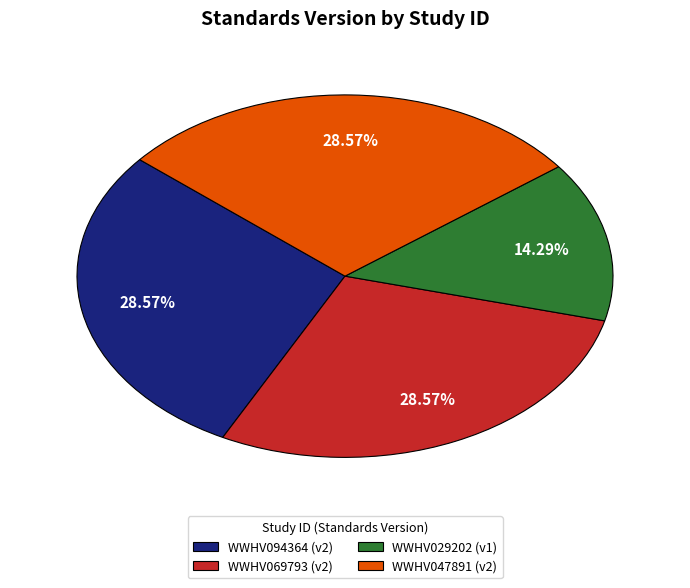

Do WWHV094364 and WWHV069793 together represent more than half of the pie?

Yes